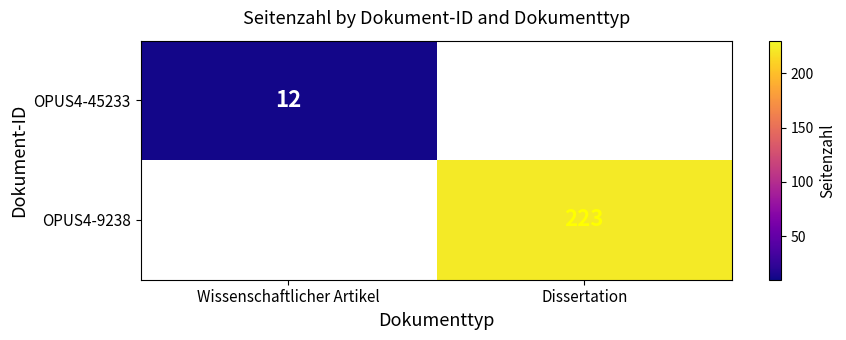

How many data points does each series have?

2